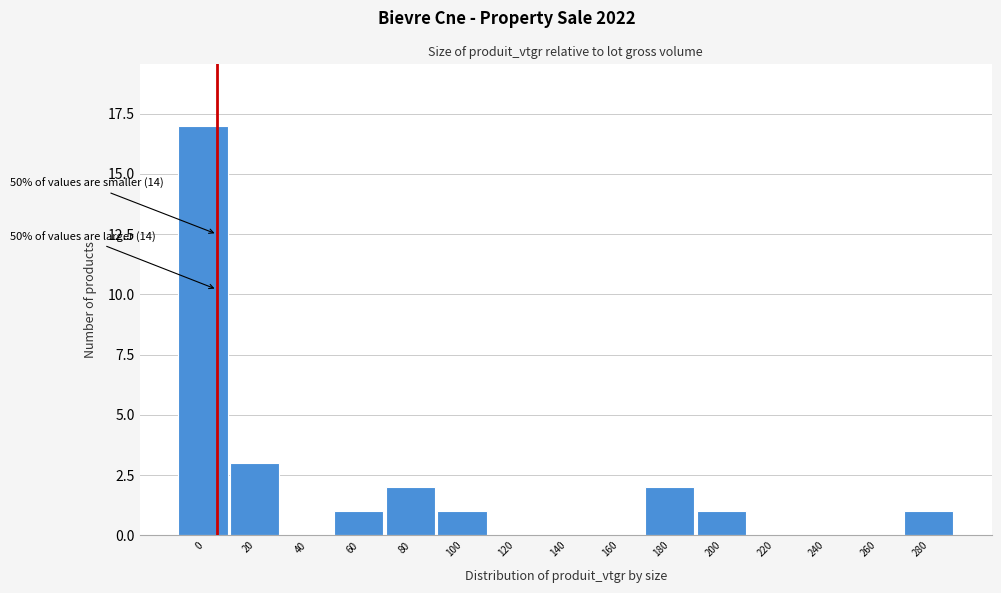

Reading left to right, what are all the values shown in this chart?

0=17	20=3	40=0	60=1	80=2	100=1	120=0	140=0	160=0	180=2	200=1	220=0	240=0	260=0	280=1